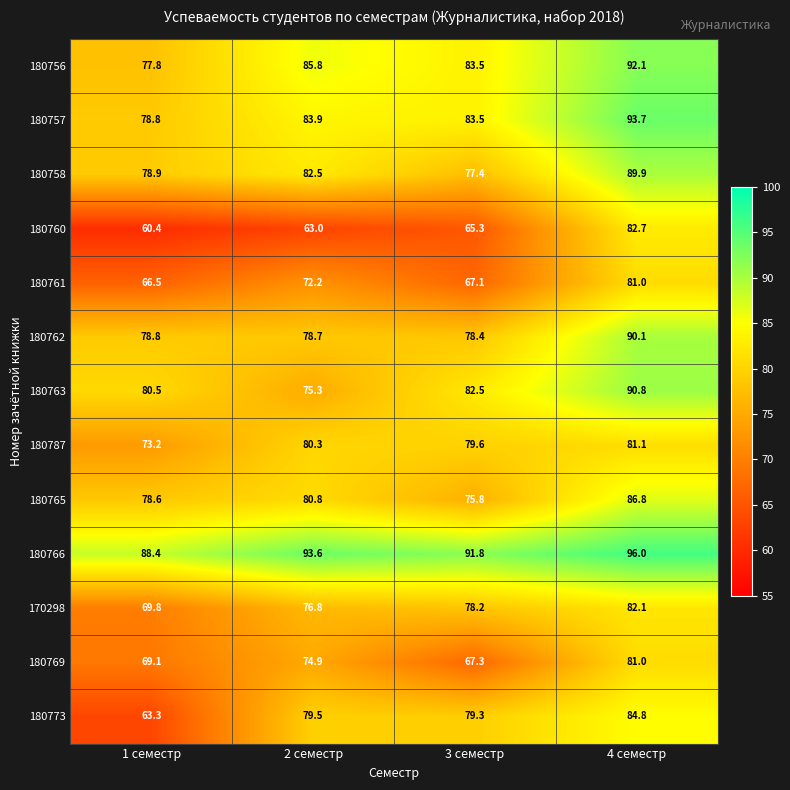

Rank the categories by 180763 value from lowest to highest.

2 семестр, 1 семестр, 3 семестр, 4 семестр